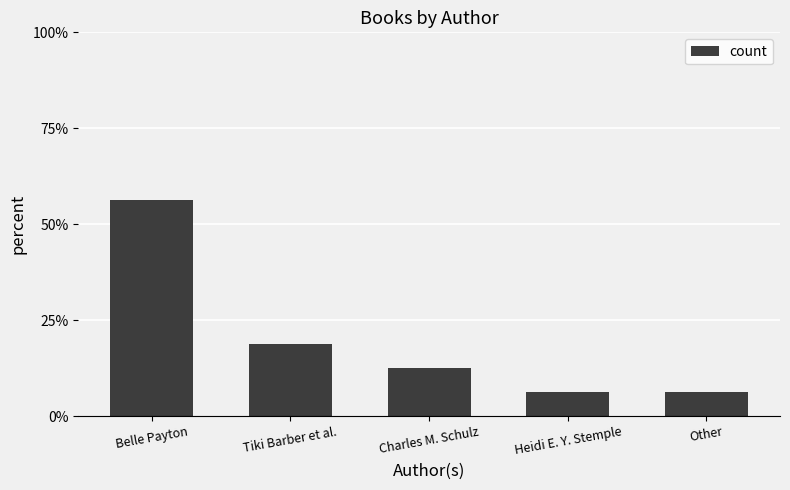

What is the difference between the maximum and second lowest values?

50.0